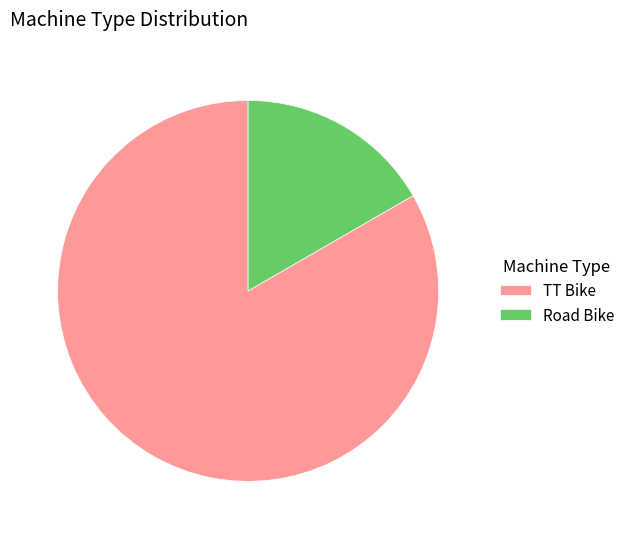

Rank the categories by value from highest to lowest.

TT Bike, Road Bike